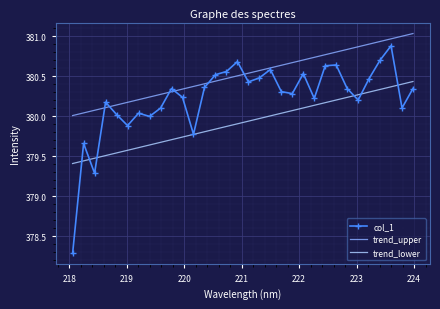

Which series has the widest spread of values?

col_1